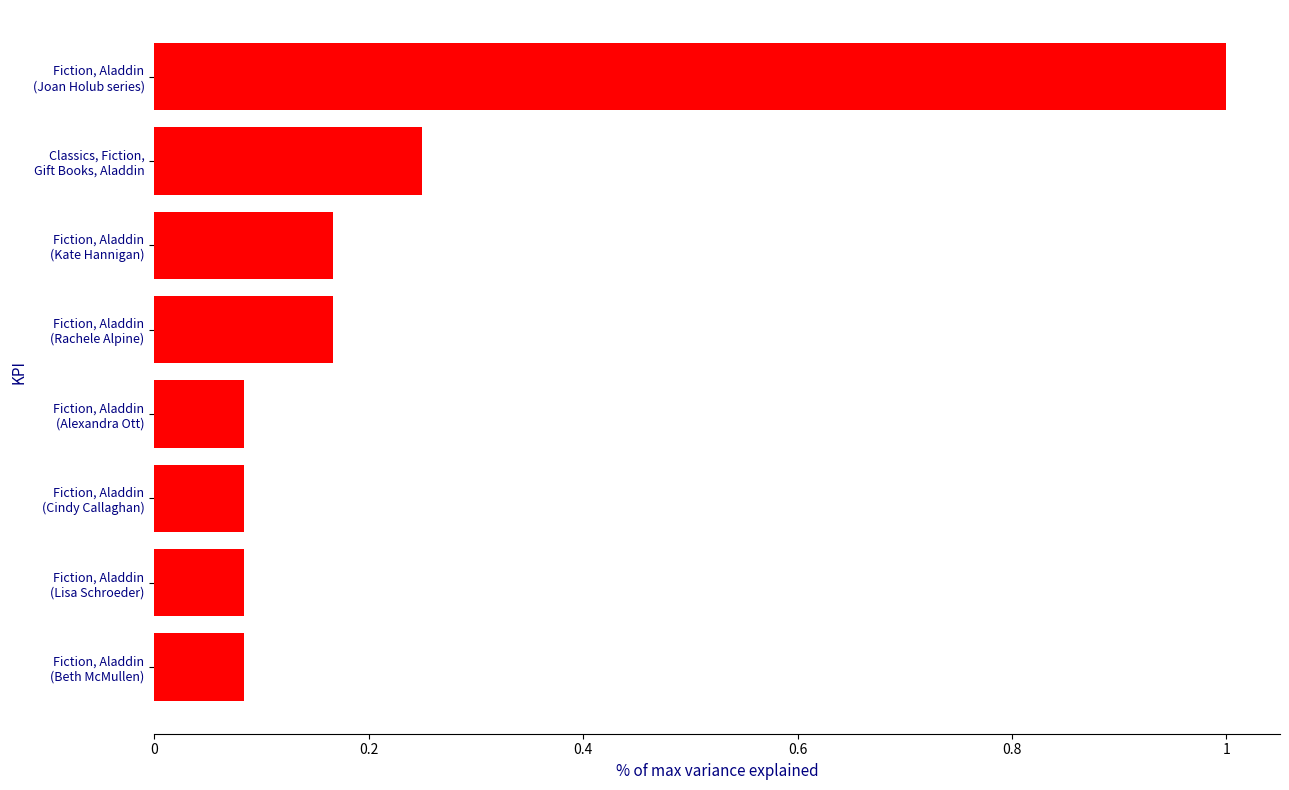

How many bars are there in total?

8